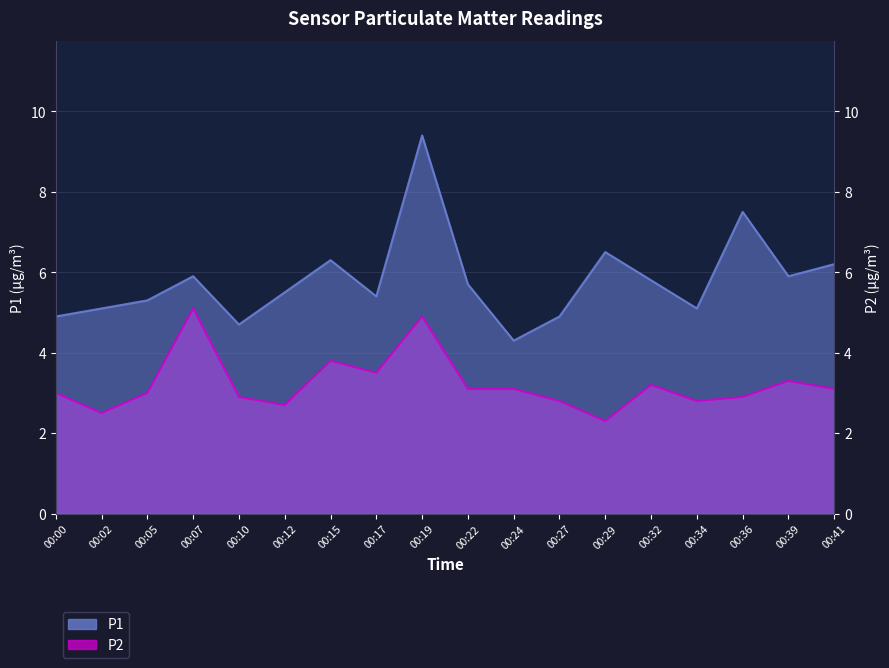

At 00:41, list the series in order from smallest to largest.

P2, P1